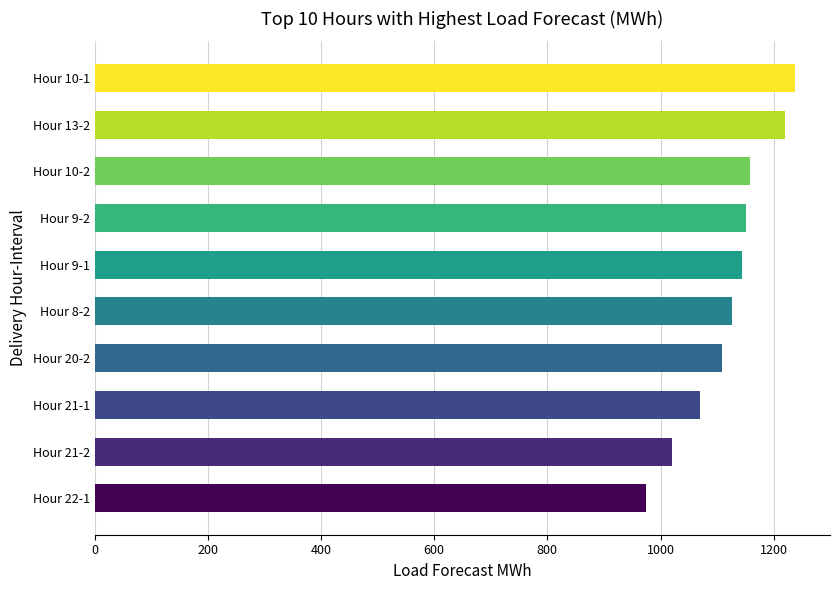

Between Hour 20-2 and Hour 21-2, which is larger?

Hour 20-2